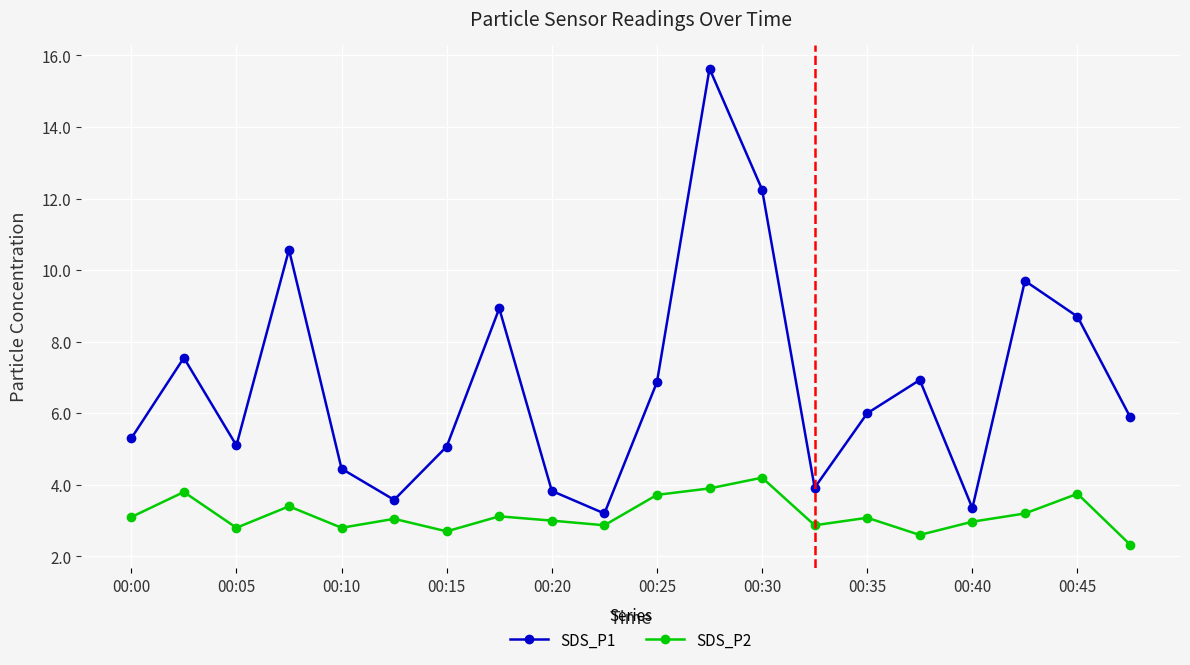

Does the chart display data point markers on the line(s)?

Yes